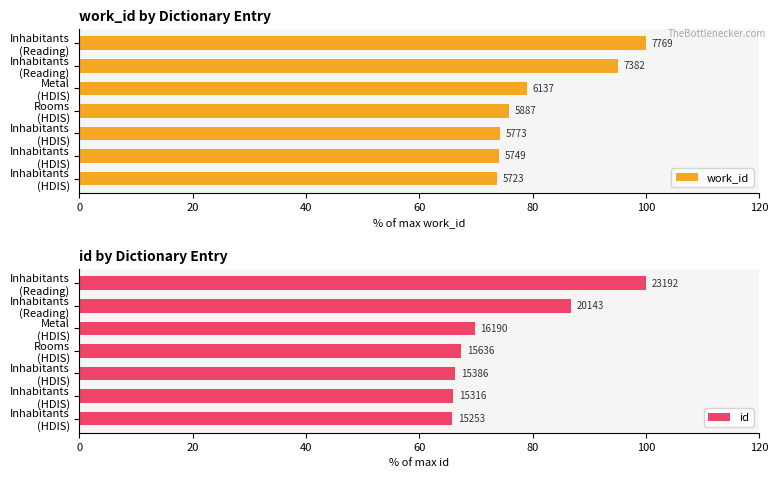

How many distinct data groups are displayed?

2